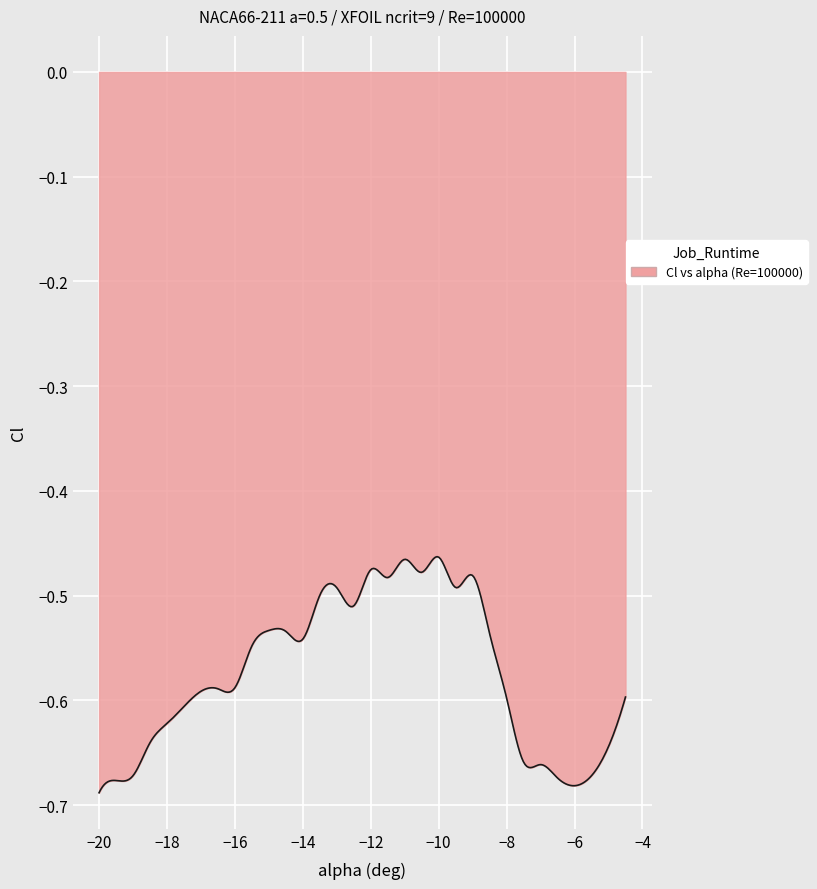

List the labels in order of value, largest first.

20, 18, 16, 19, 22, 17, 21, 14, 13, 15, 10, 11, 23, 12, 9, 8, 7, 6, 29, 24, 5, 4, 3, 25, 26, 2, 28, 27, 1, 0